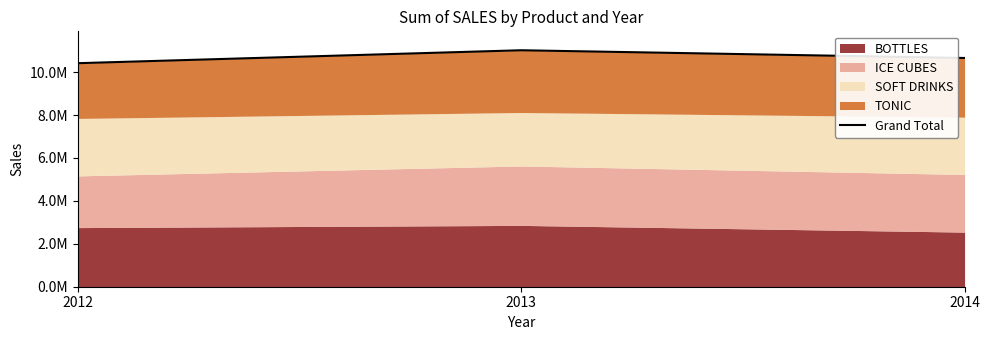

True or false: the data shows 10657962 at 2014.

True